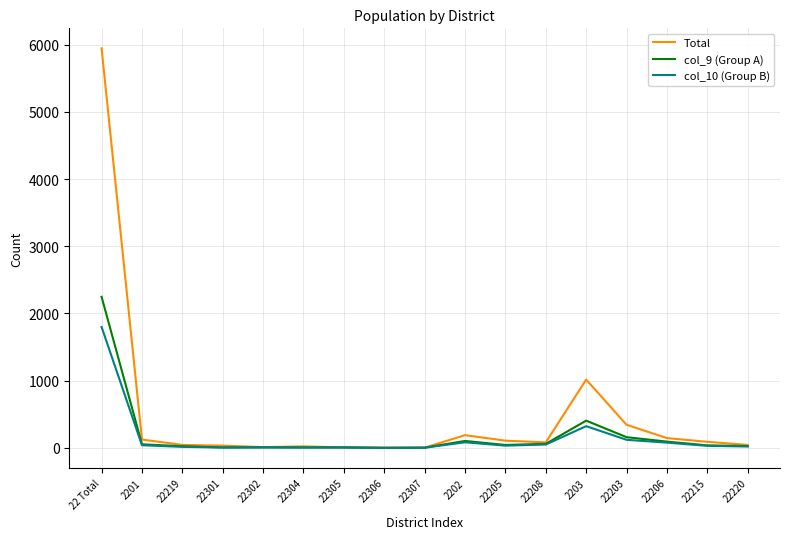

The Total series shows 44 at 22219. True or false?

True